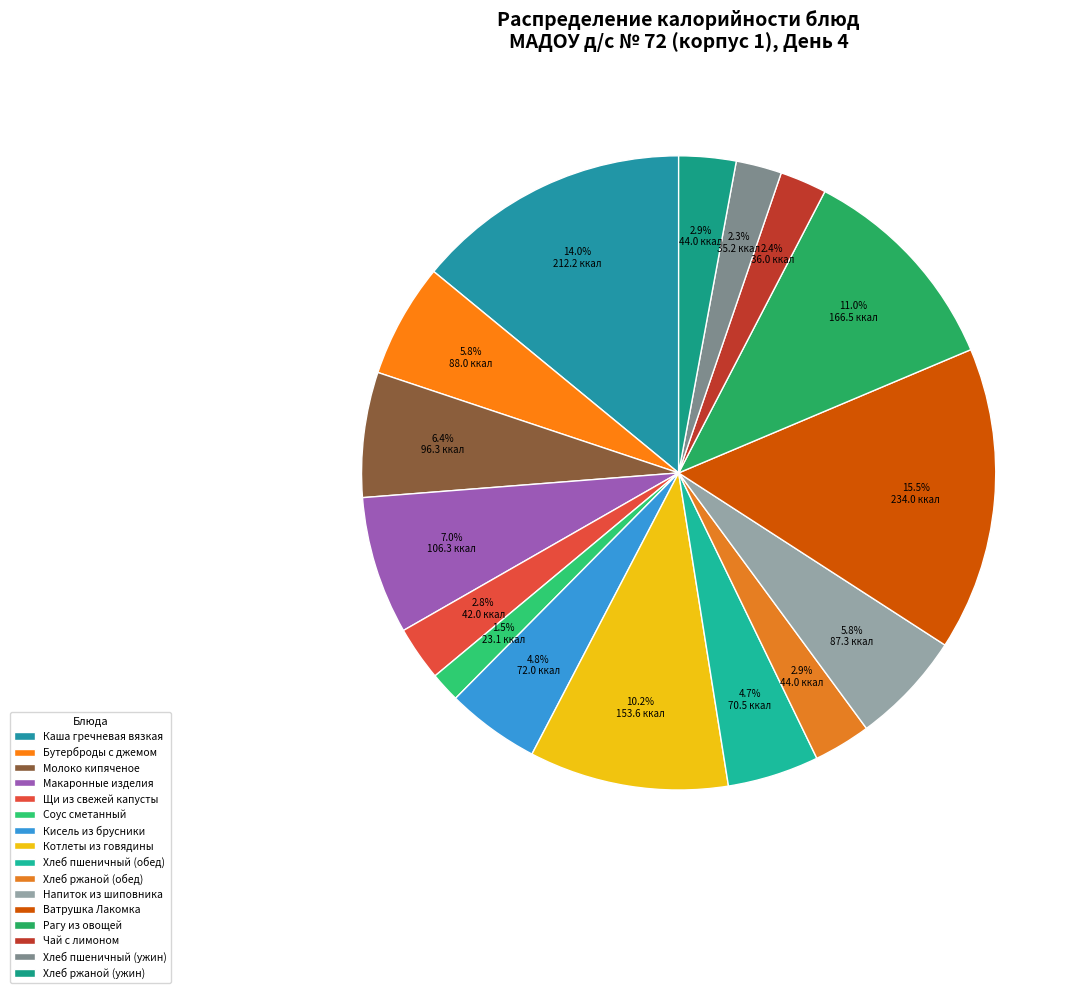

To the nearest percent, what is the average slice percentage?

6%